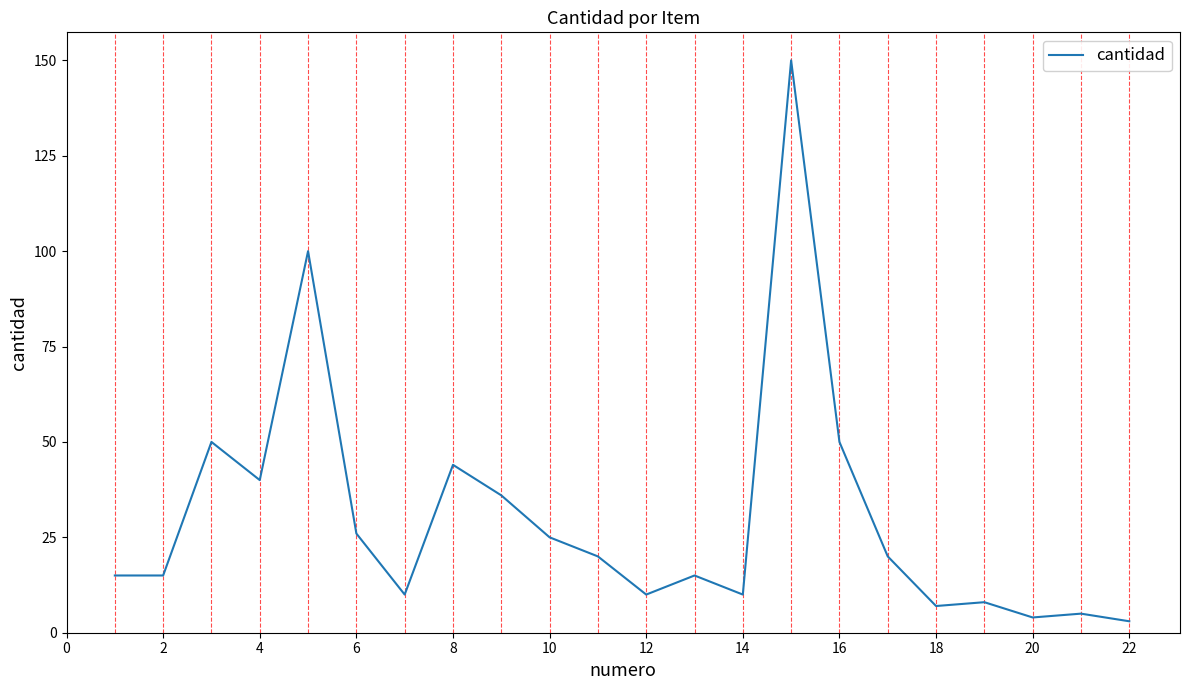

What is the greatest value displayed?

150